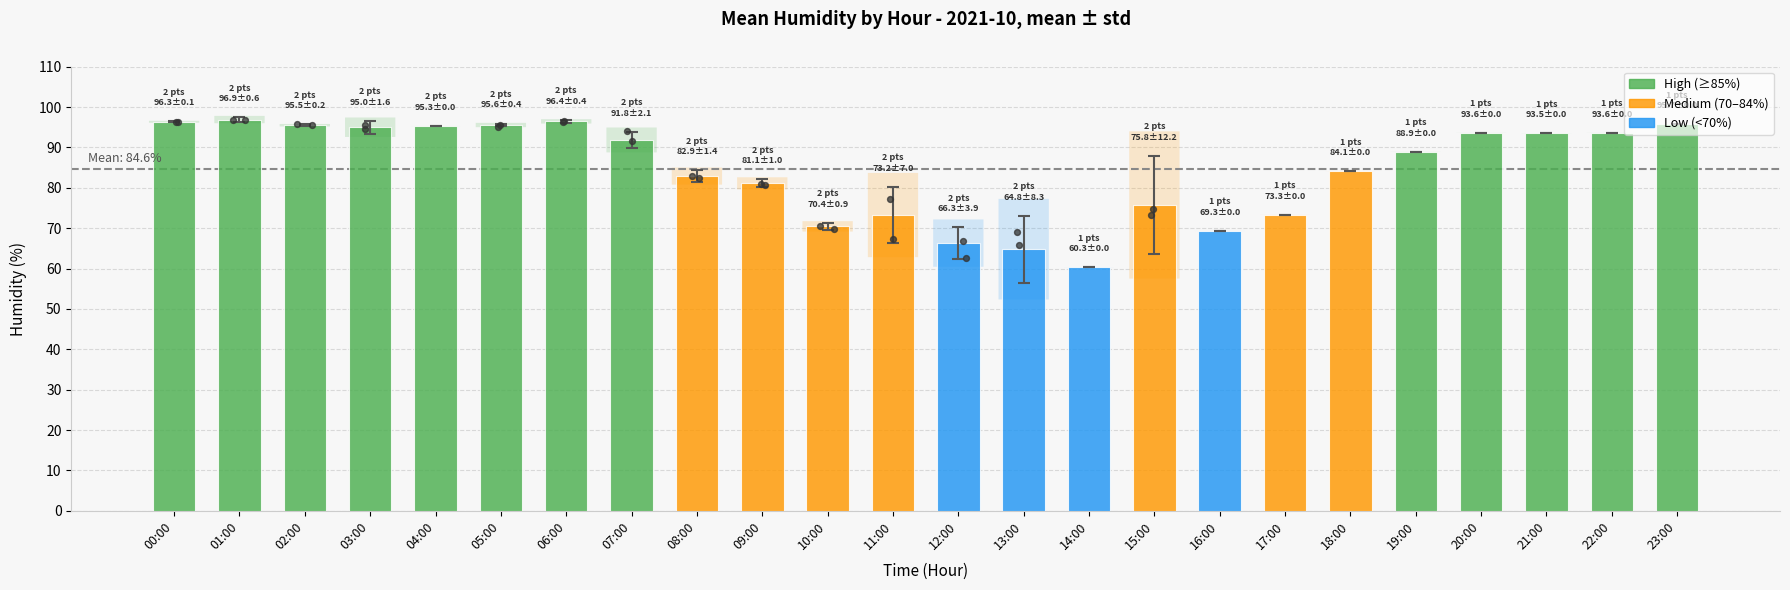

Approximately how many times larger is the value at 14:00 compared to 01:00?

0.6